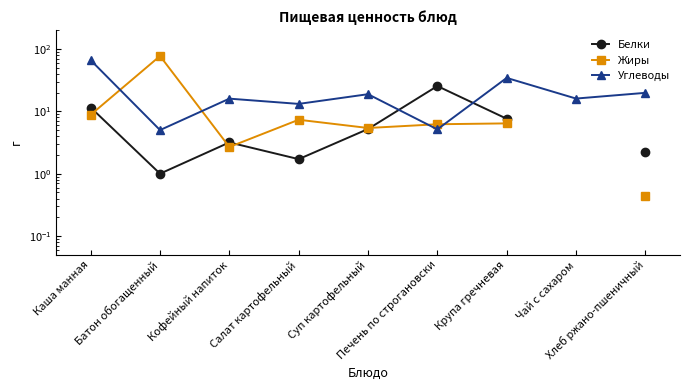

True or false: Жиры has a value of 0.1 at Хлеб ржано-пшеничный.

False